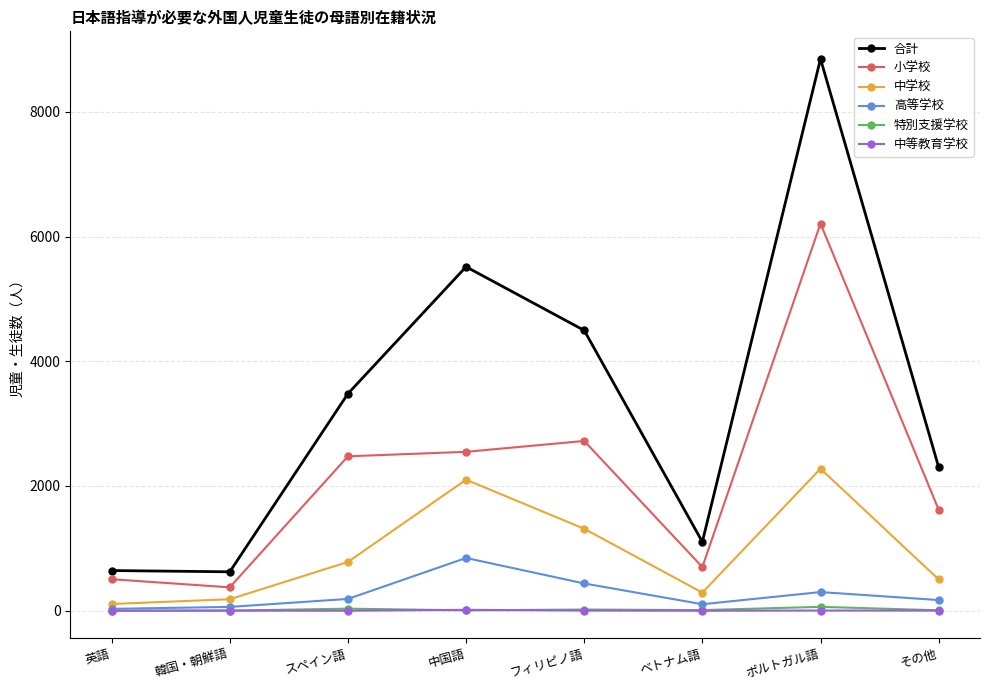

Is it true that 特別支援学校 equals 1 at 英語?

True